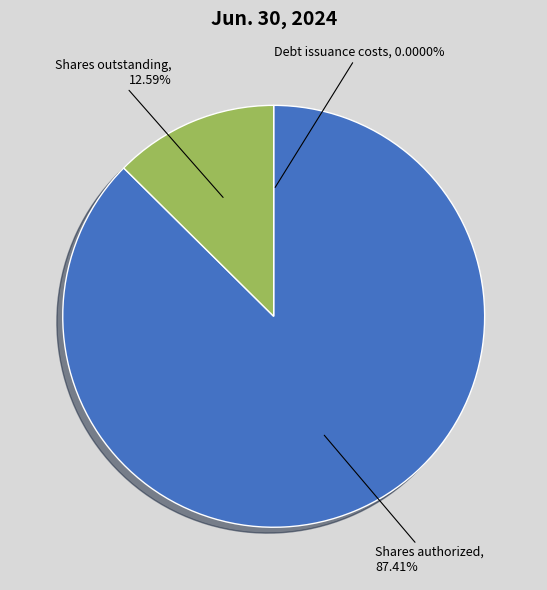

Which slice represents more than half of the pie?

Shares authorized